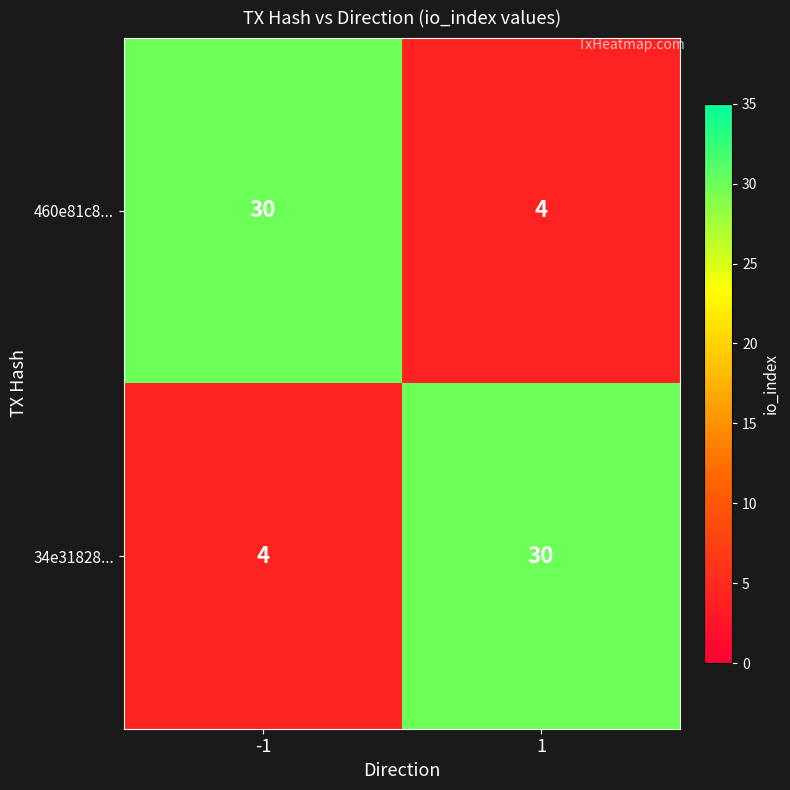

What is the difference between the highest and lowest values at 1?

26